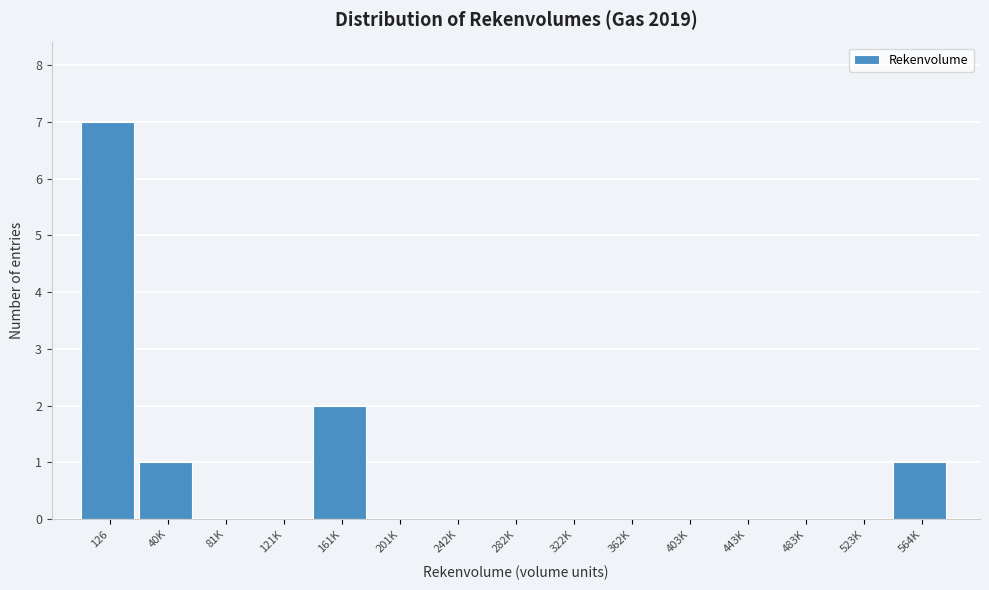

Reading left to right, transcribe all the data shown in this chart.

126=7	40K=1	81K=0	121K=0	161K=2	201K=0	242K=0	282K=0	322K=0	362K=0	403K=0	443K=0	483K=0	523K=0	564K=1